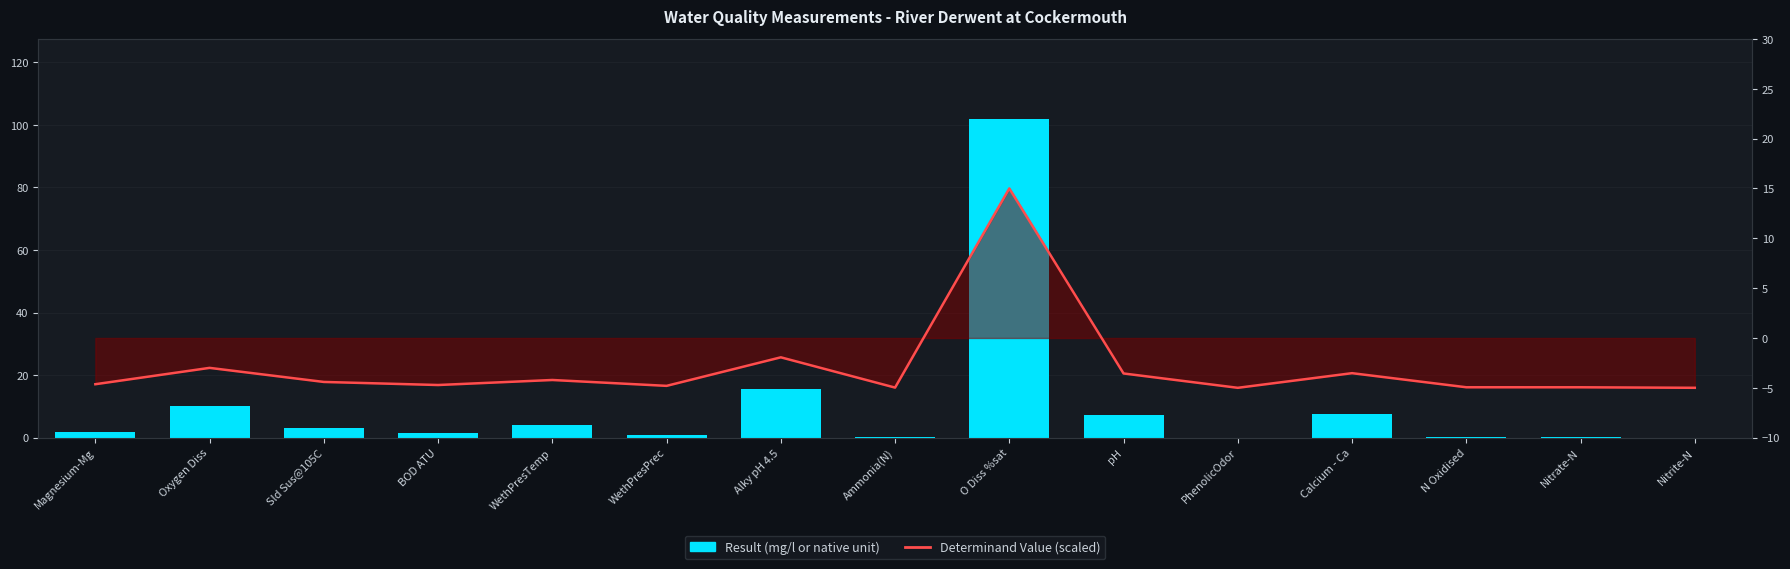

What are all the series names shown in the legend?

Result (mg/l or native unit), Determinand Value (scaled)